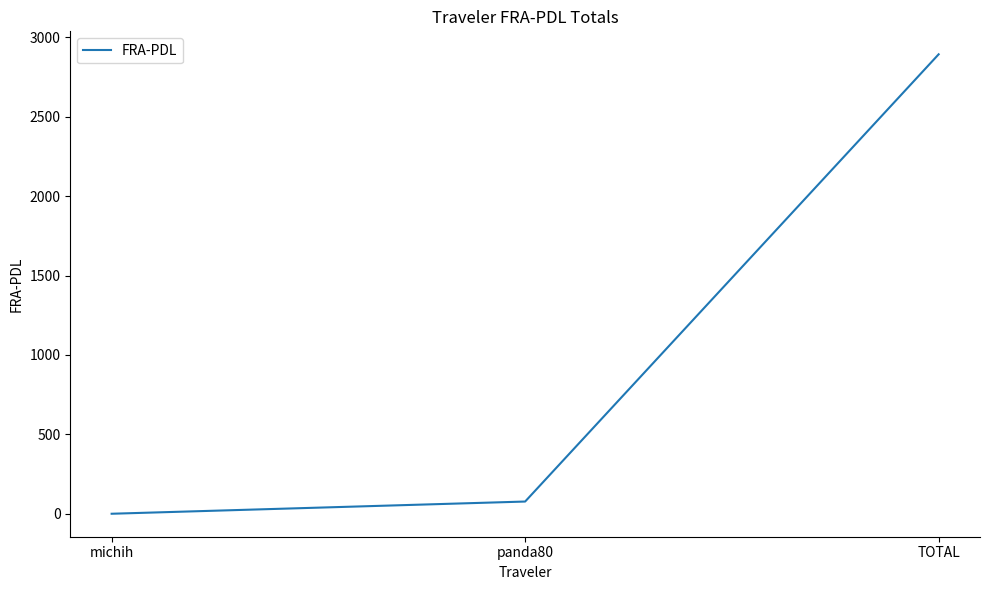

What is the change in value from michih to TOTAL?

+2891.4